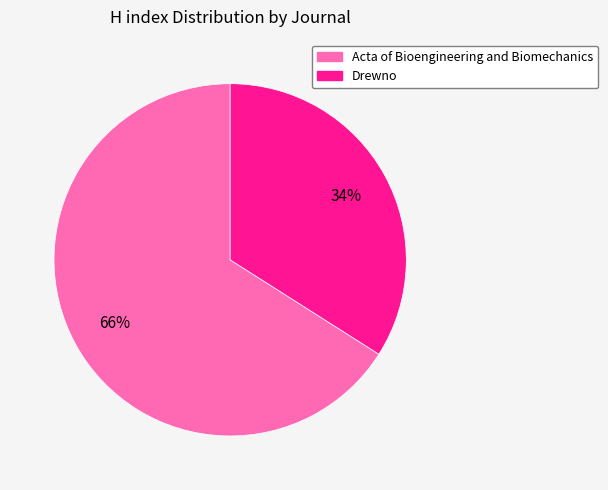

Is the sum of Drewno and Acta of Bioengineering and Biomechanics greater than half?

Yes